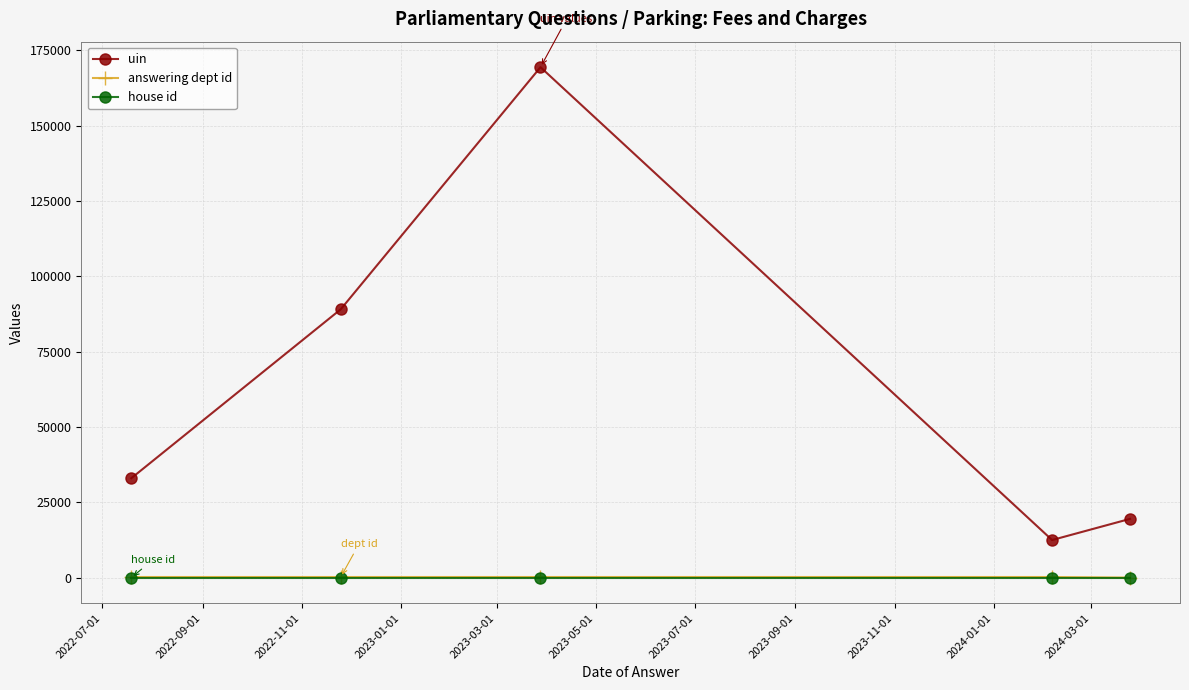

What is the difference between the maximum and minimum values in the uin series?

156957